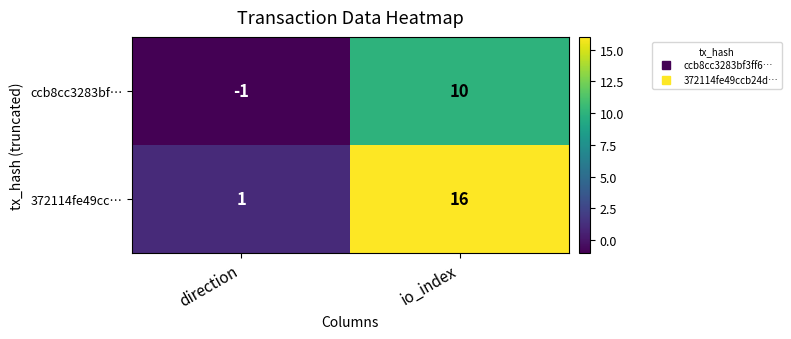

Reading left to right, what are all the values shown in this chart?

ccb8cc3283bf…: direction=-1	io_index=10
372114fe49cc…: direction=1	io_index=16